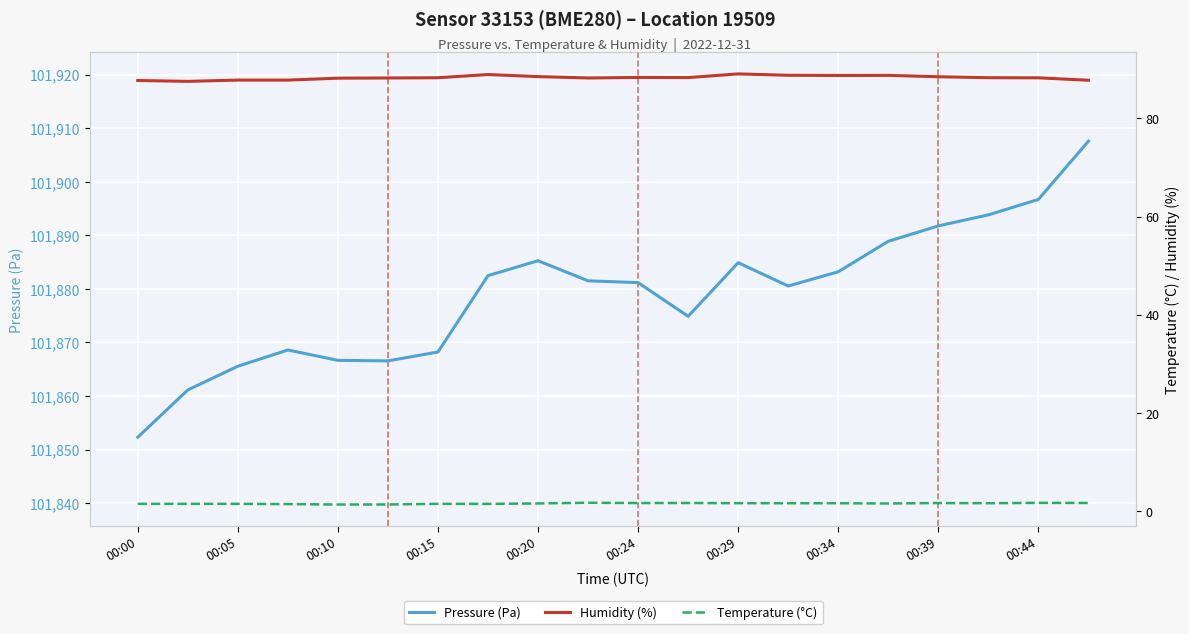

What is the minimum value for Pressure (Pa)?

101852.3